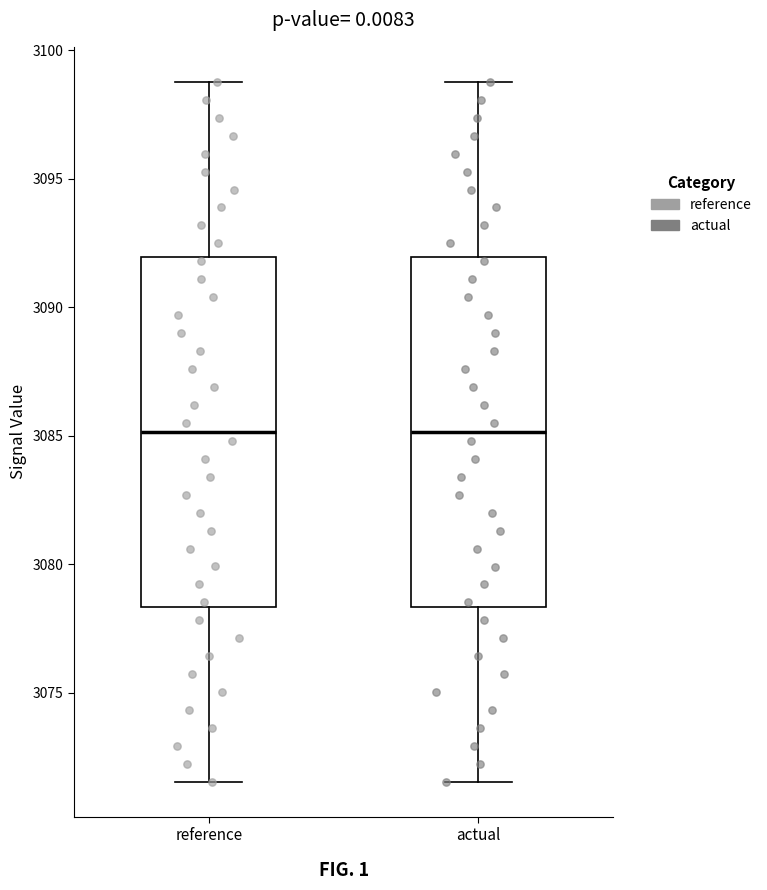

Reading left to right, transcribe this box plot: for each box, give where its median line is, the range the box spans, and where its two whiskers end, as read against the y-axis. The values are not printed on the chart, so give them approximately, as read against the axis.

reference: median 3085.0, box 3078.5 to 3092.0, whiskers 3071.5 to 3099.0
actual: median 3085.0, box 3078.5 to 3092.0, whiskers 3071.5 to 3099.0